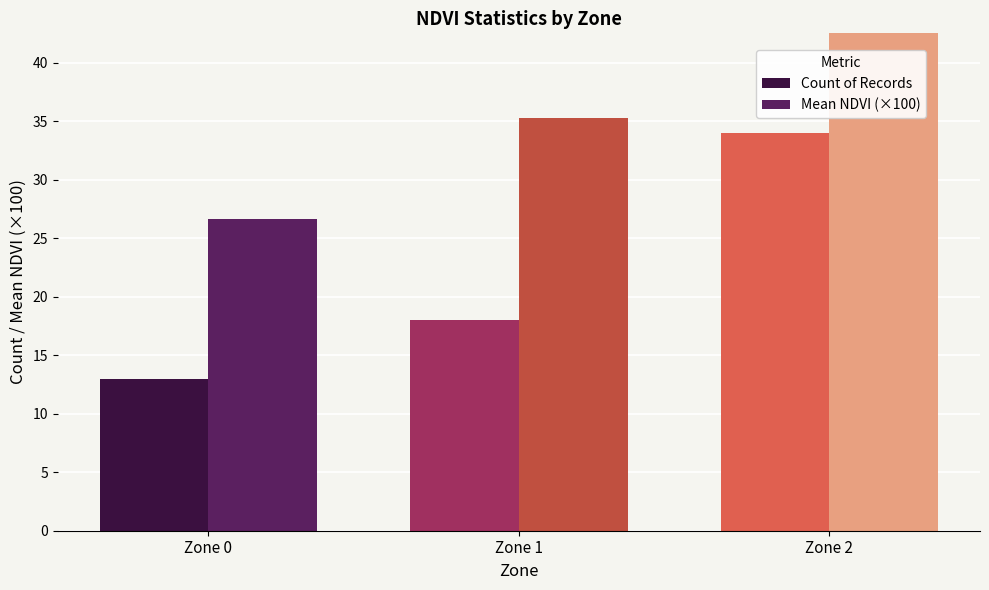

Which series has the largest total across all categories?

Mean NDVI (×100)